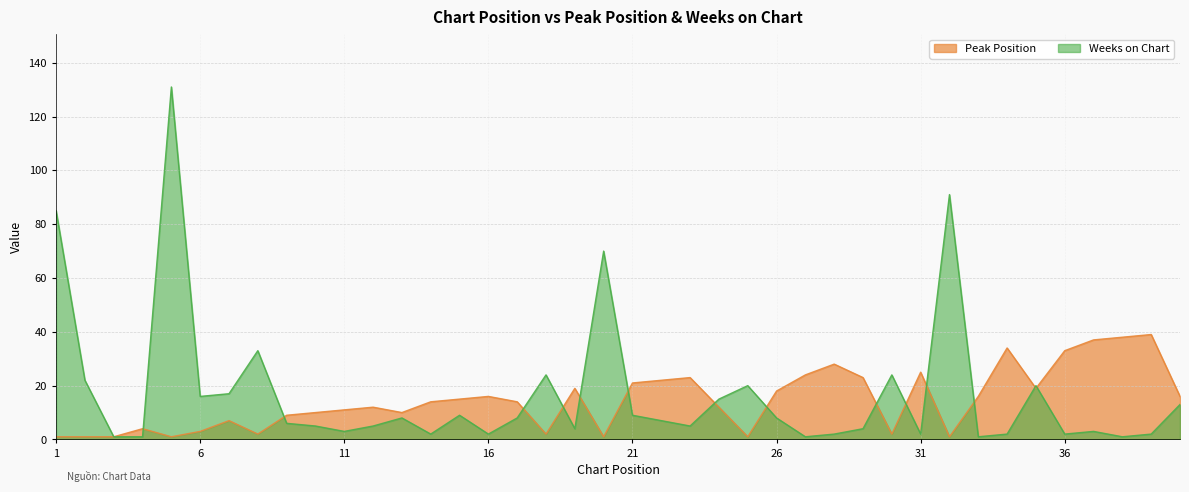

Does the chart have visible grid lines?

Yes